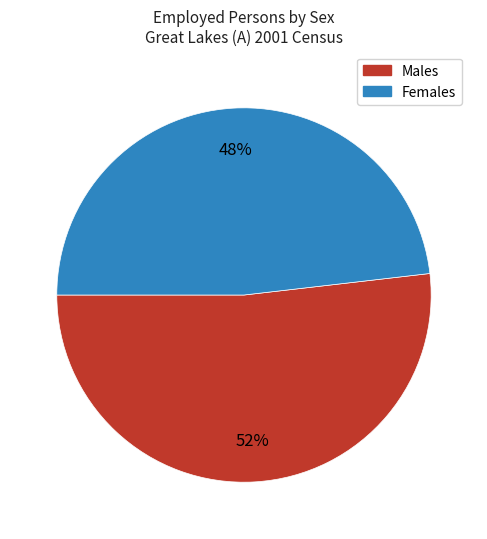

To the nearest percent, what portion does Females represent?

48%